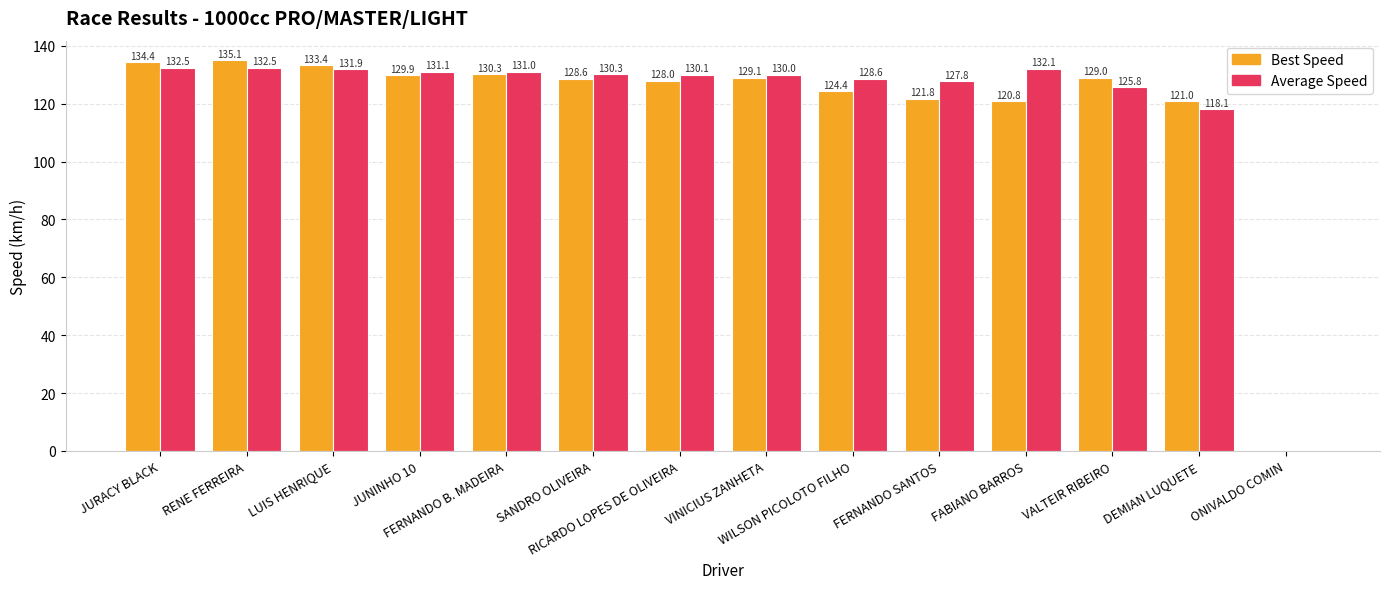

True or false: Average Speed has a value of 224.9 at JUNINHO 10.

False